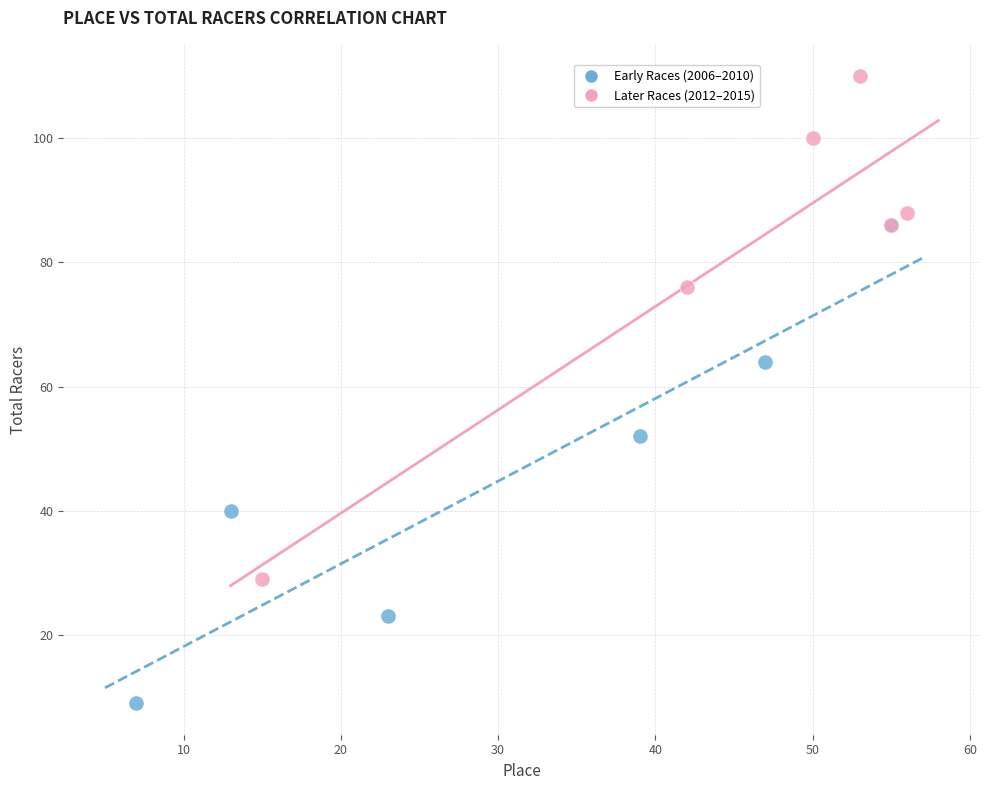

Which series has the widest spread of Y values?

Later Races (2012–2015)